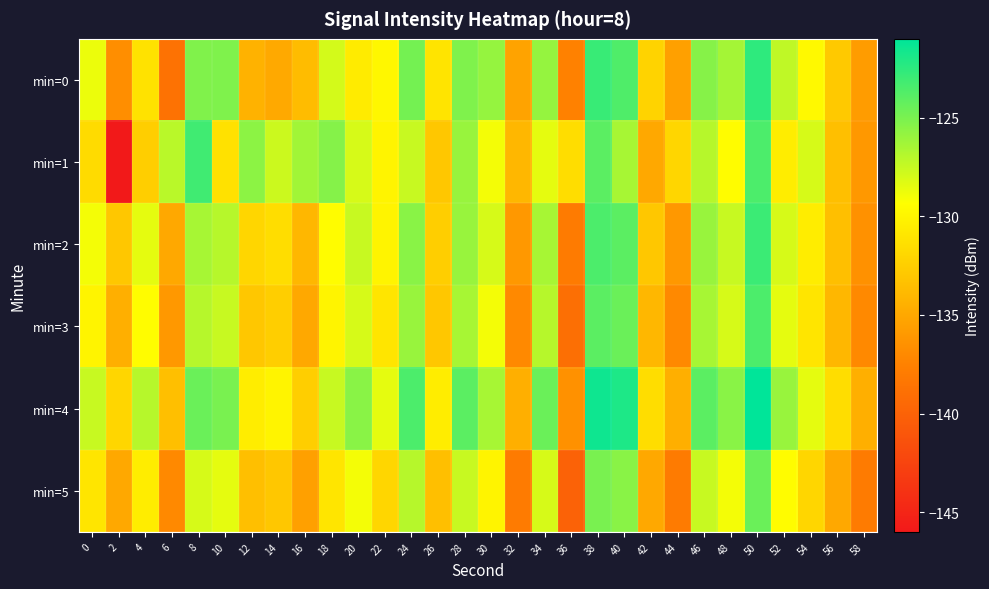

Which has a higher value, 6 or 50?

50